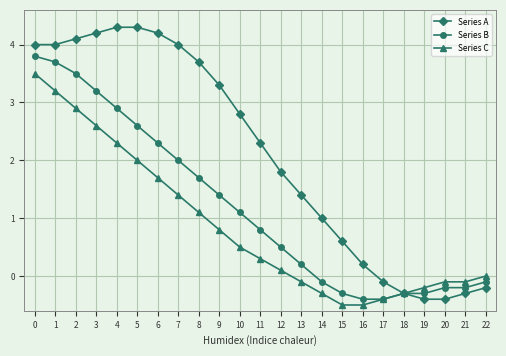

Rank the series by their average value, from lowest to highest.

Series C, Series B, Series A